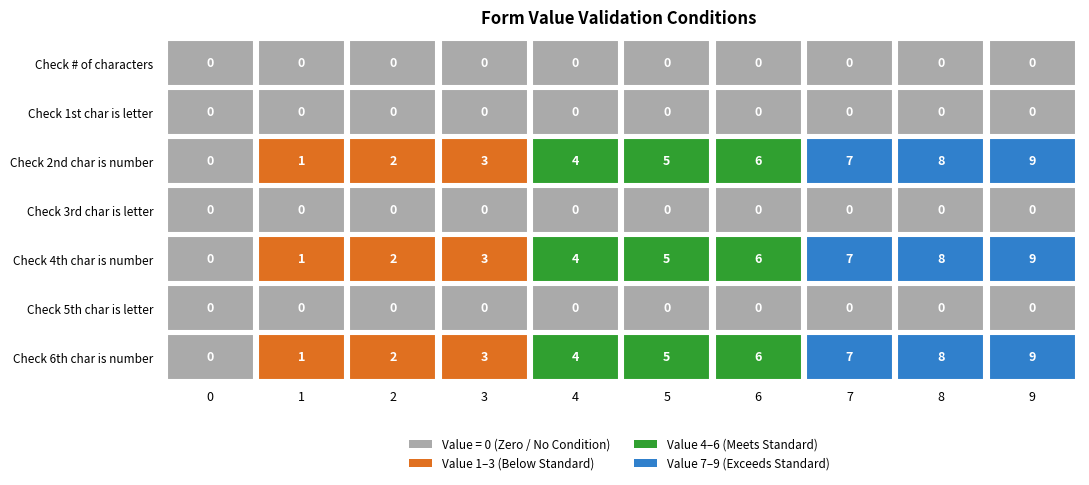

At how many categories does at least one series exceed 4?

5